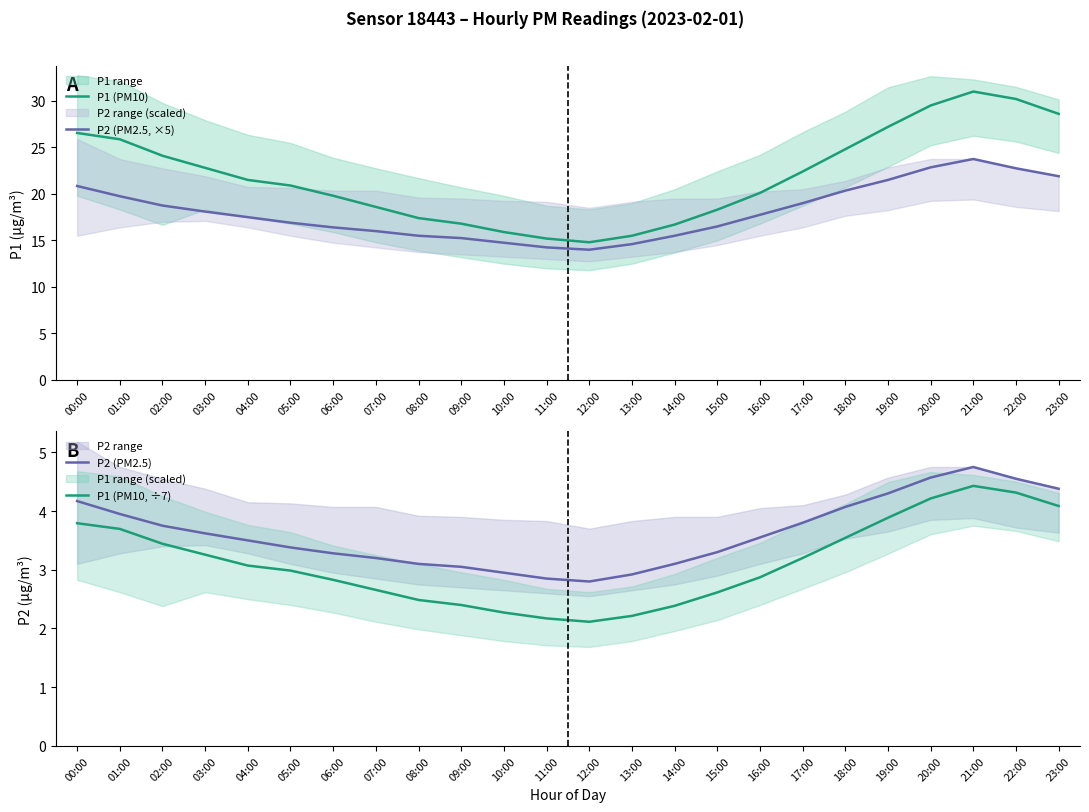

Between 19:00 and 13:00, which is larger?

19:00